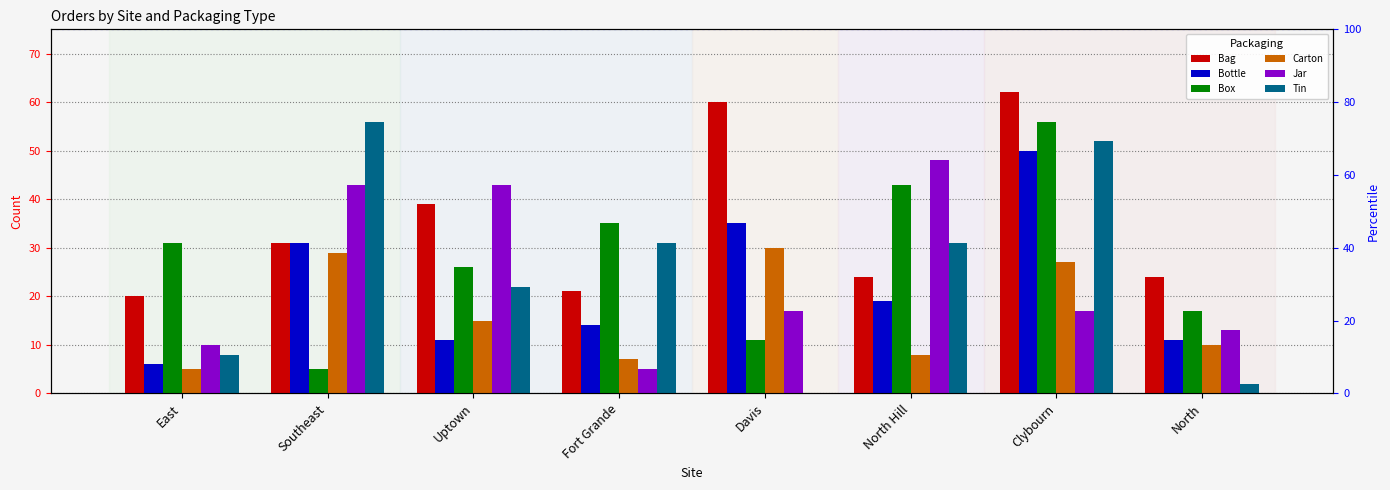

What is the minimum value for Bag?

20